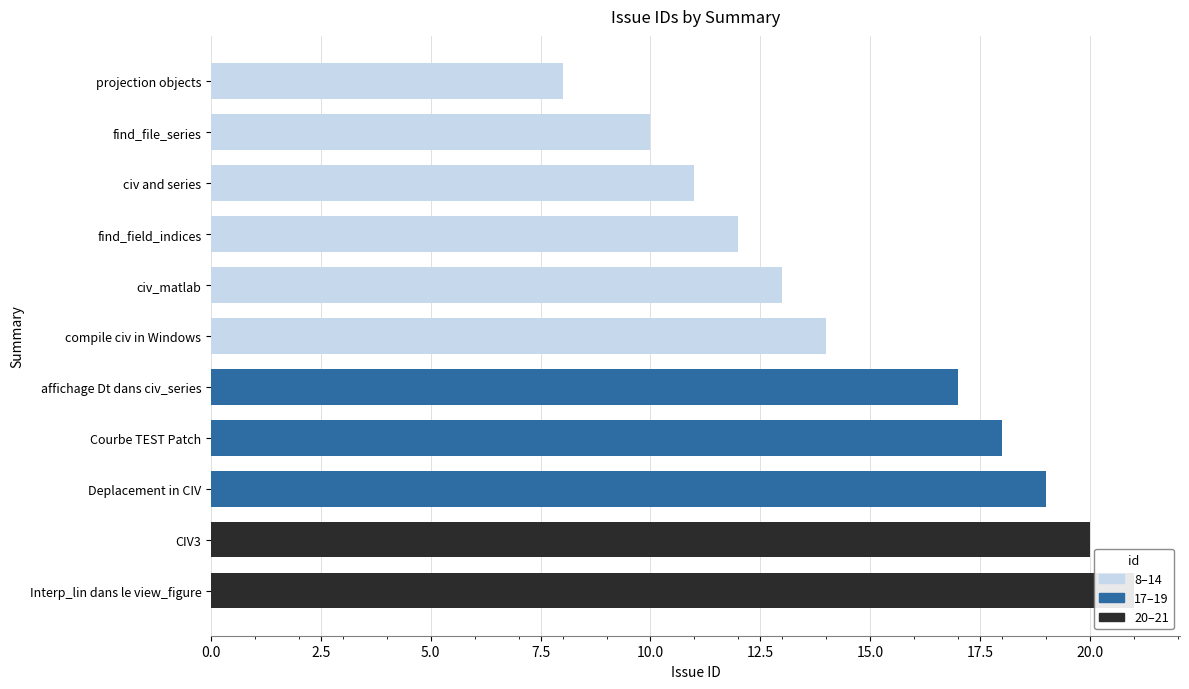

List the labels in order of value, smallest first.

0.0, 2.5, 5.0, 7.5, 10.0, 12.5, 15.0, 17.5, 20.0, 22.5, 10